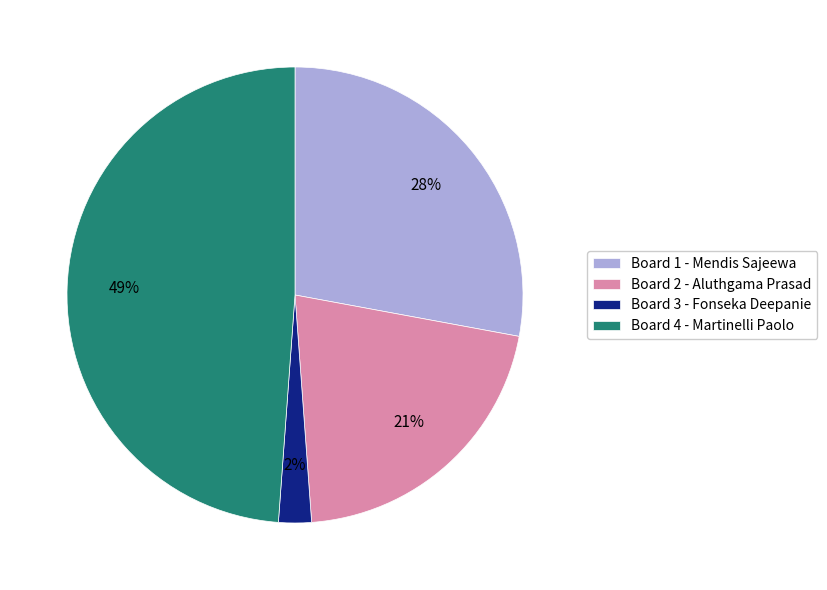

What is the ratio of the value at Board 1 - Mendis Sajeewa to the value at Board 4 - Martinelli Paolo?

0.6